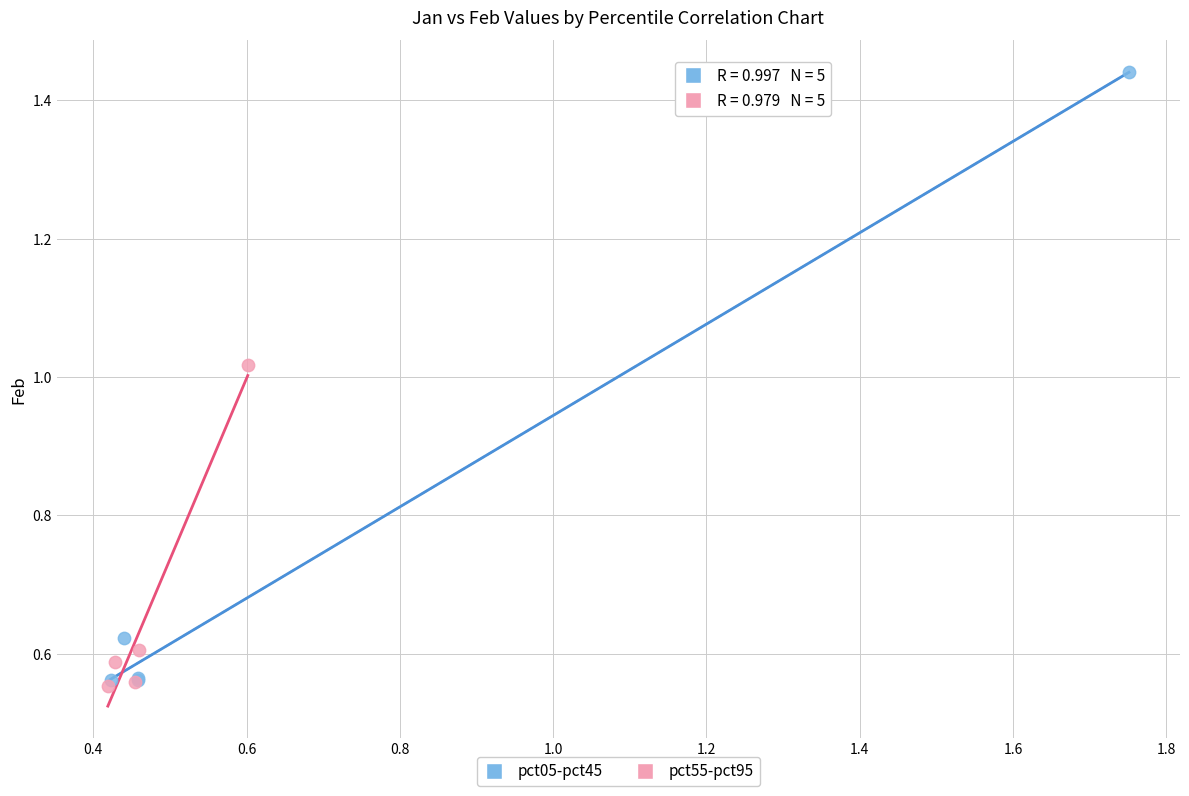

Which series has the widest spread of Y values?

pct05-pct45